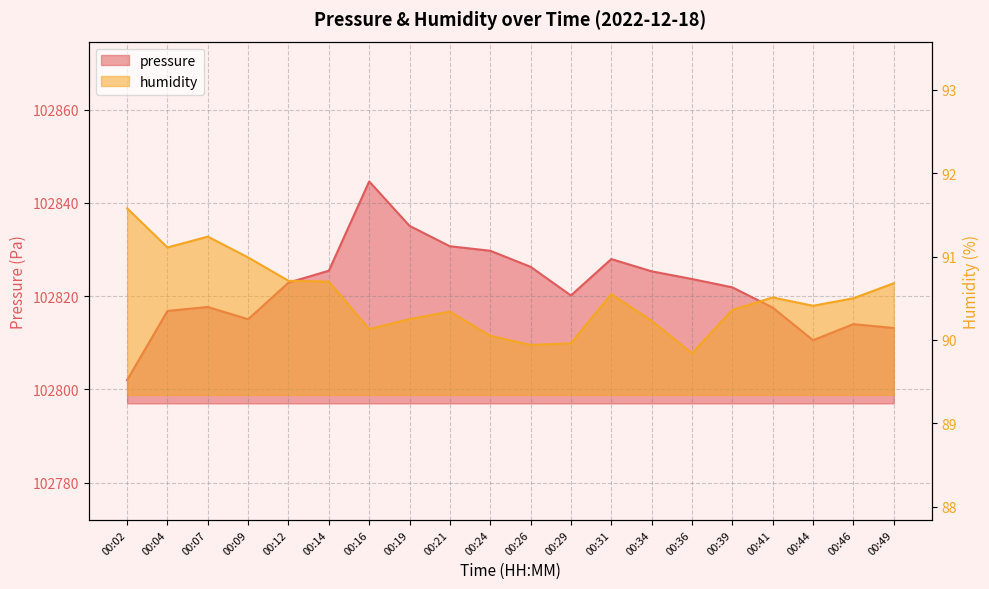

Reading left to right, extract all data points from this chart.

pressure: 102802.0	102816.8	102817.7	102815.0	102822.9	102825.4	102844.6	102835.1	102830.7	102829.7	102826.3	102820.1	102827.9	102825.3	102823.7	102821.9	102817.5	102810.5	102814.0	102813.2
humidity: 91.6	91.1	91.2	91.0	90.7	90.7	90.1	90.2	90.3	90.0	89.9	90.0	90.5	90.2	89.8	90.4	90.5	90.4	90.5	90.7